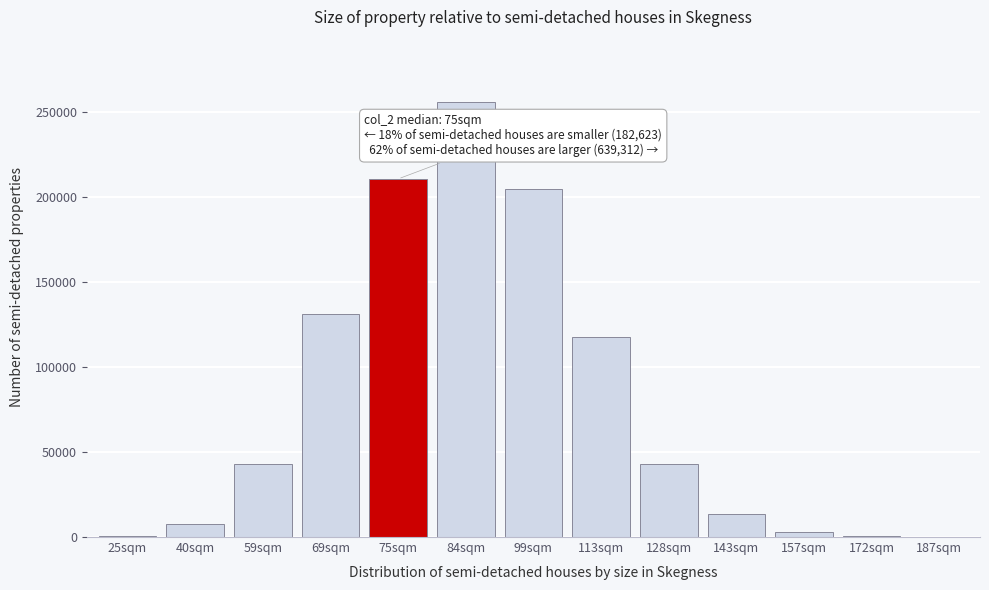

What is the sum of all values?

1032655